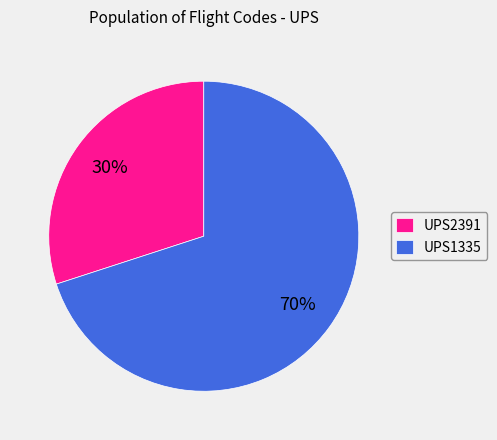

Between UPS2391 and UPS1335, which is larger?

UPS1335